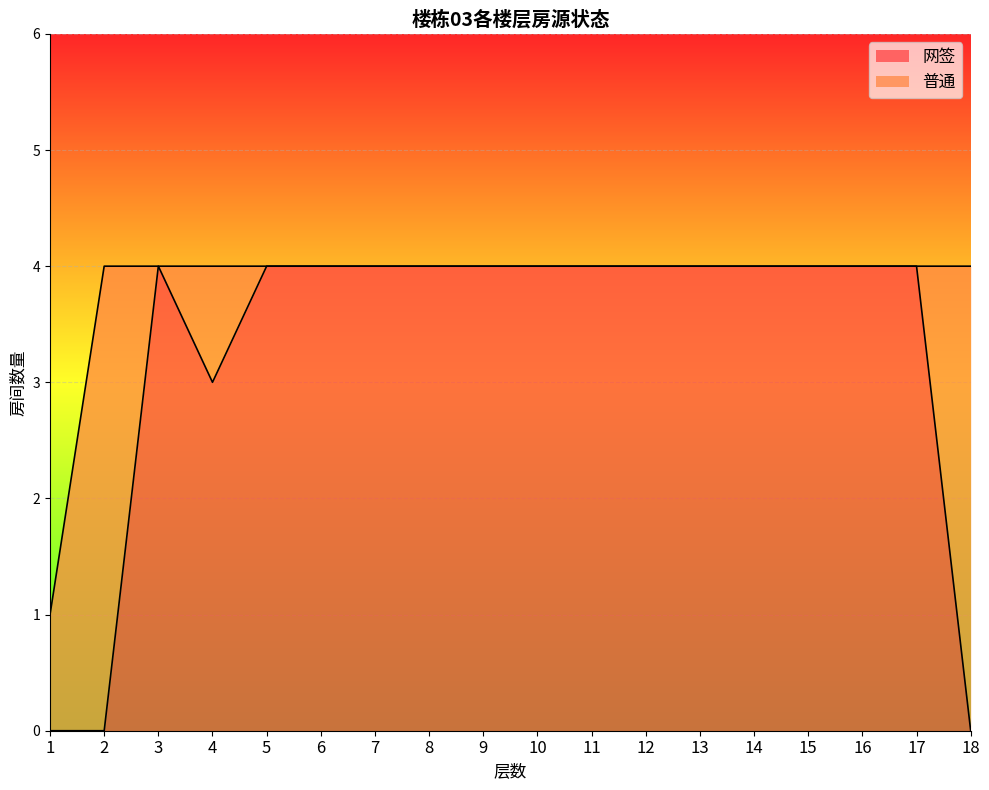

Is it true that the value at 18 is -2?

False